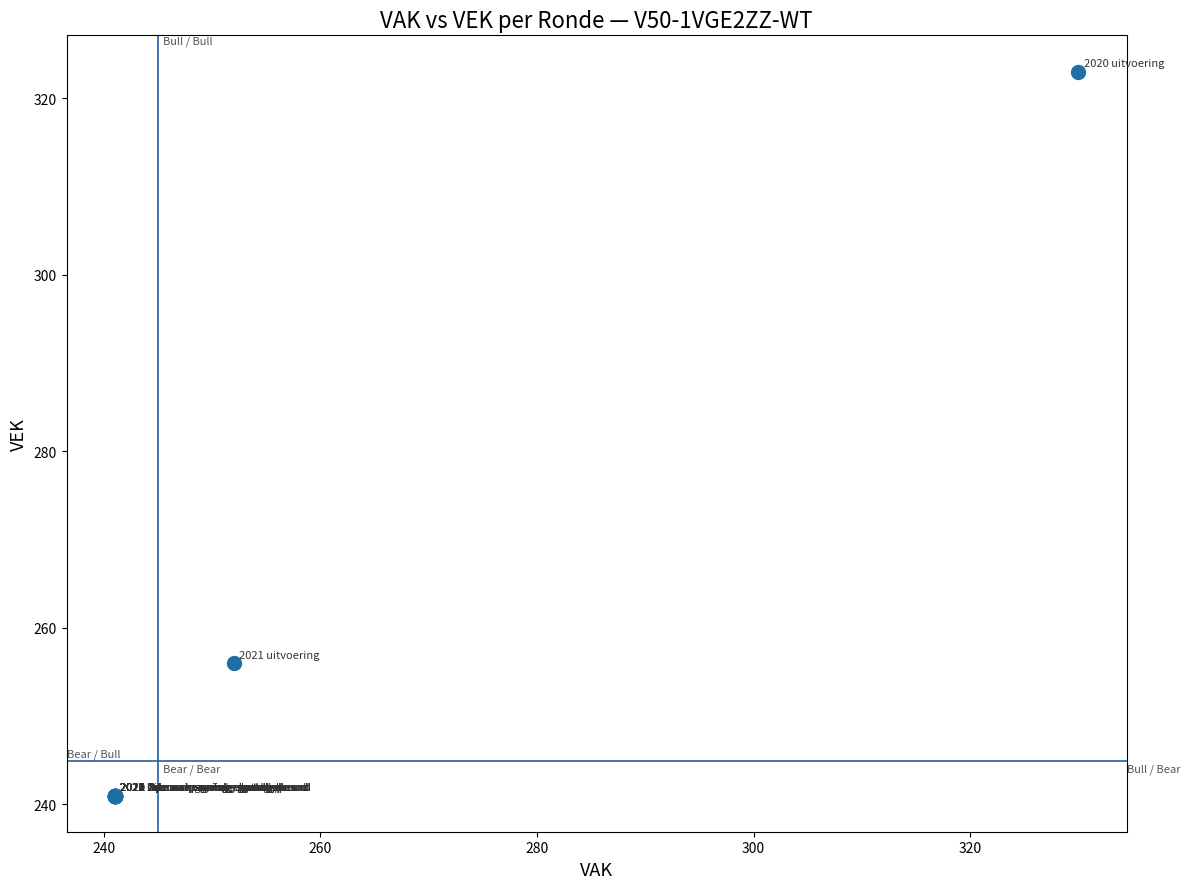

What Y value in the scatter plot is closest to 282?

256